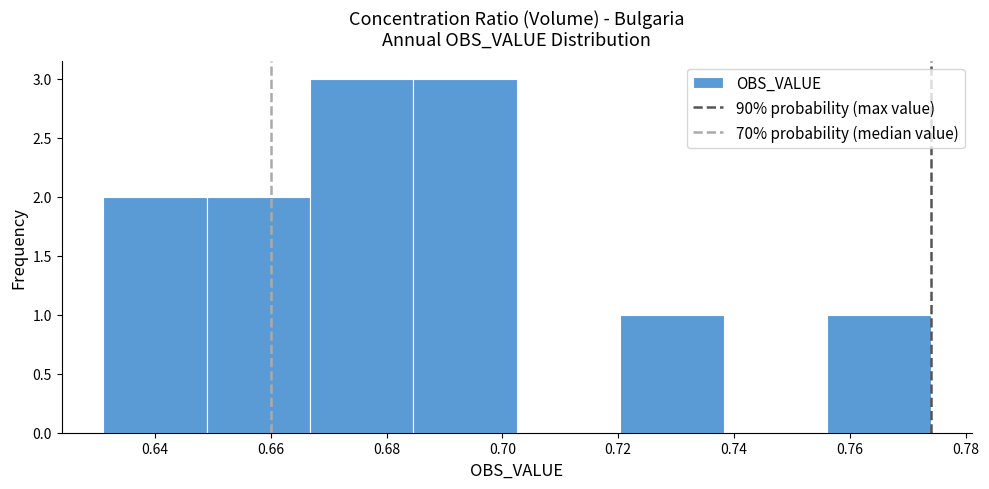

How tall is the bar that spans 0.684 to 0.702 on the x-axis? Neither the bar edges nor the heights are printed on the chart, so give them approximately, as read against the axes.

3